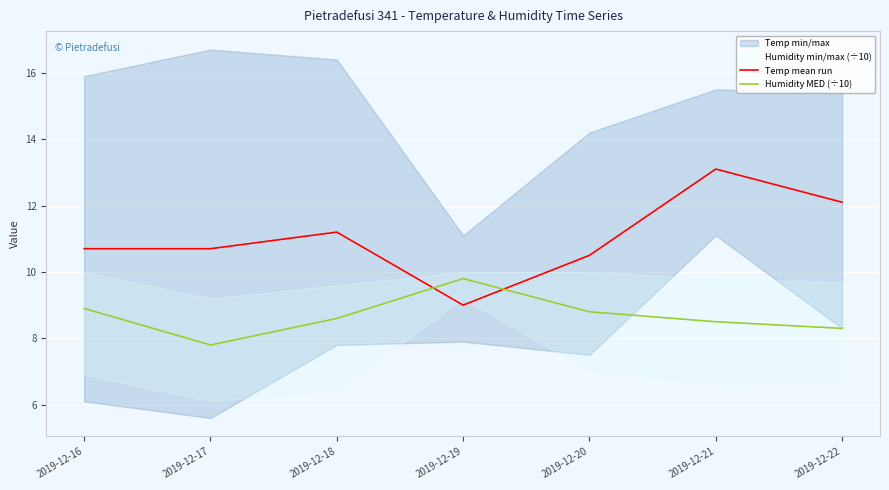

The Humidity MED (÷10) series shows 4.1 at 2019-12-16. True or false?

False